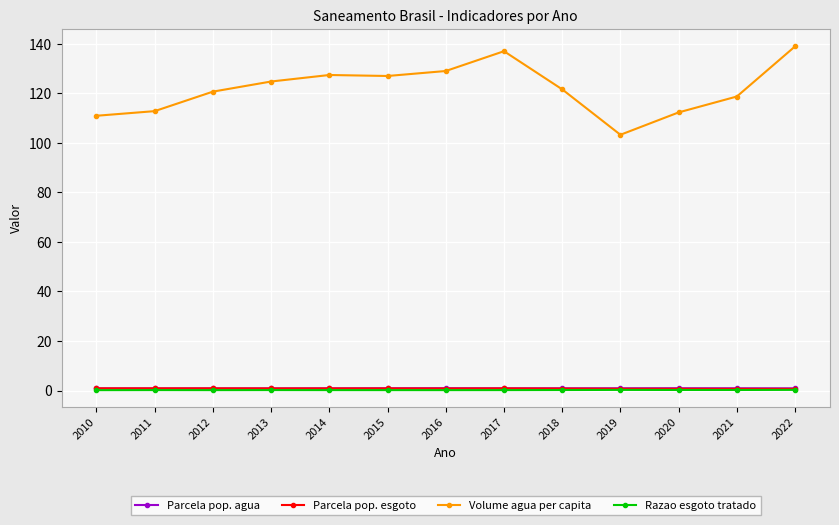

Is it true that Volume agua per capita equals 118.8 at 2021?

True